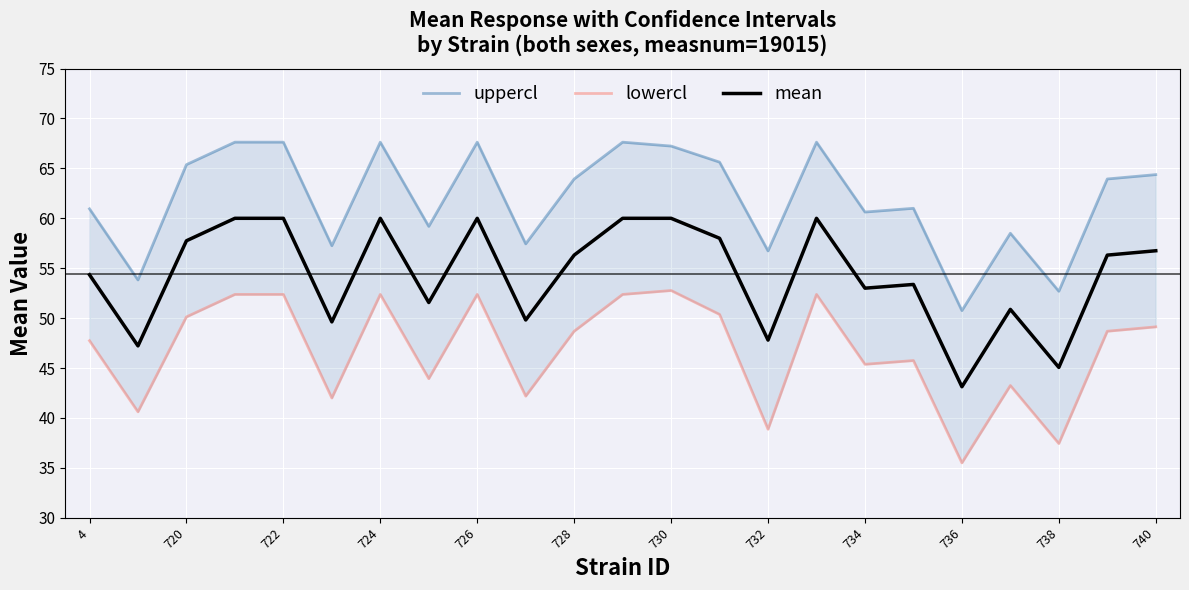

What are all the series names shown in the legend?

uppercl, lowercl, mean